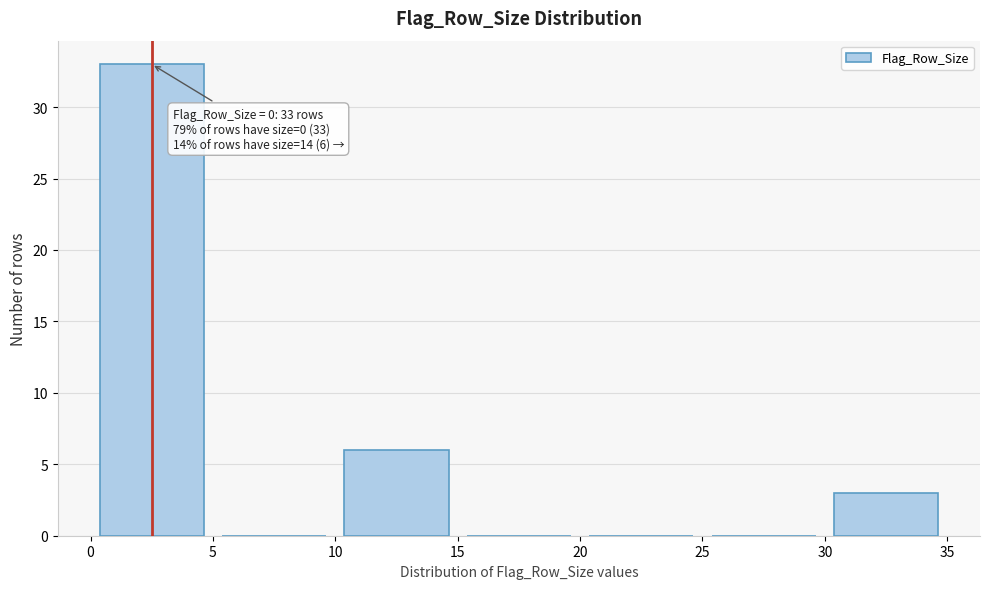

Over which range of the x-axis is the bar tallest?

0 to 5